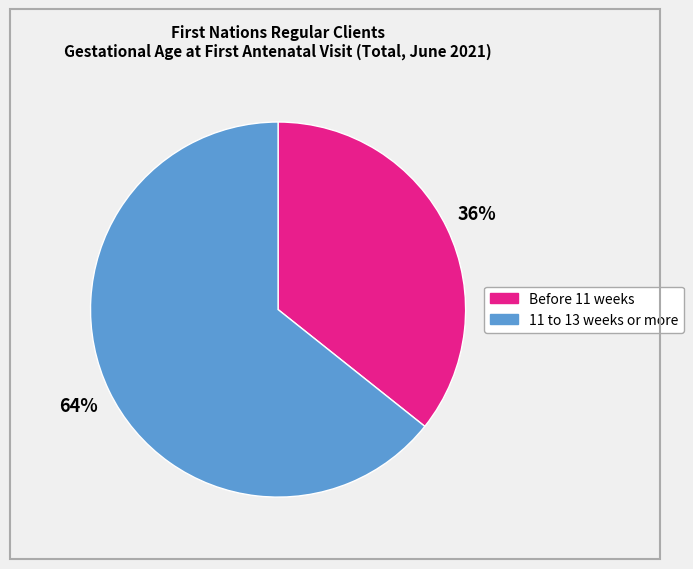

To the nearest percent, what is the average slice percentage?

50%